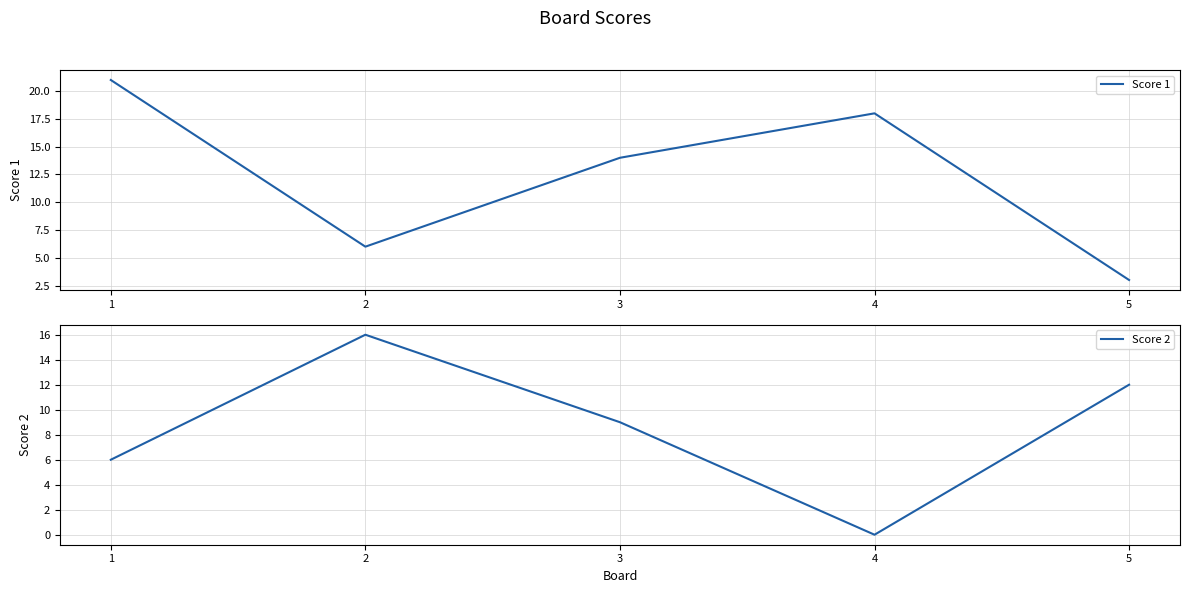

Is this an area chart (filled region under the line)?

No